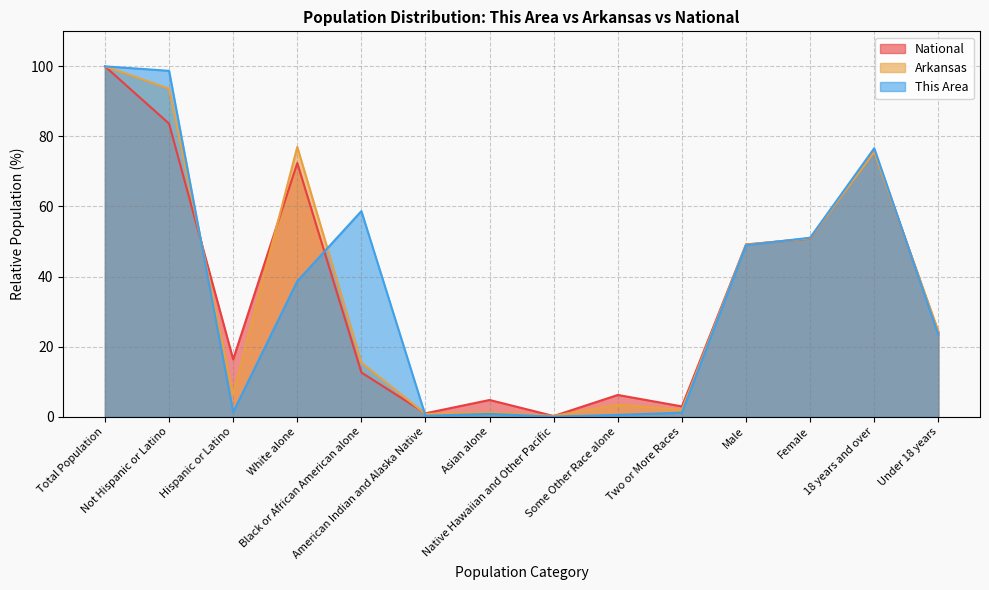

What is the difference between the second highest and second lowest values in the This Area series?

98.5